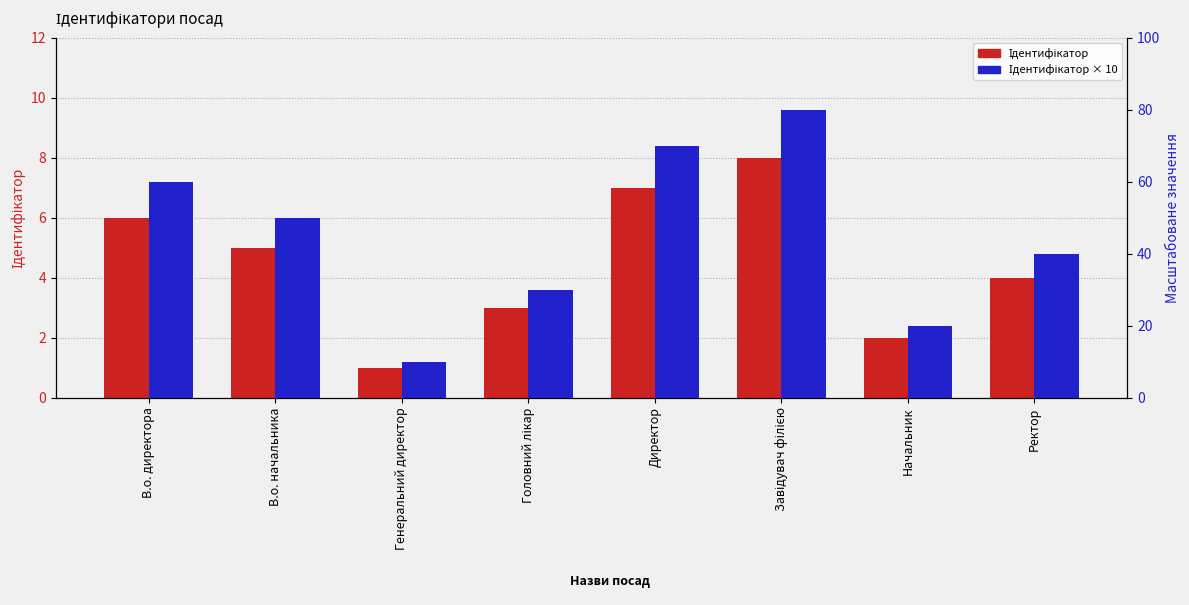

How many series are shown in this chart?

2